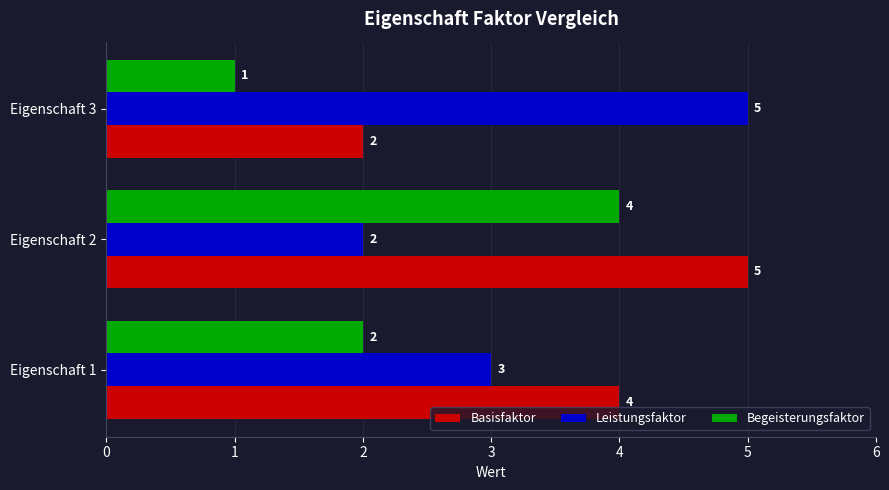

The value of Begeisterungsfaktor at Eigenschaft 2 is 4. True or false?

True